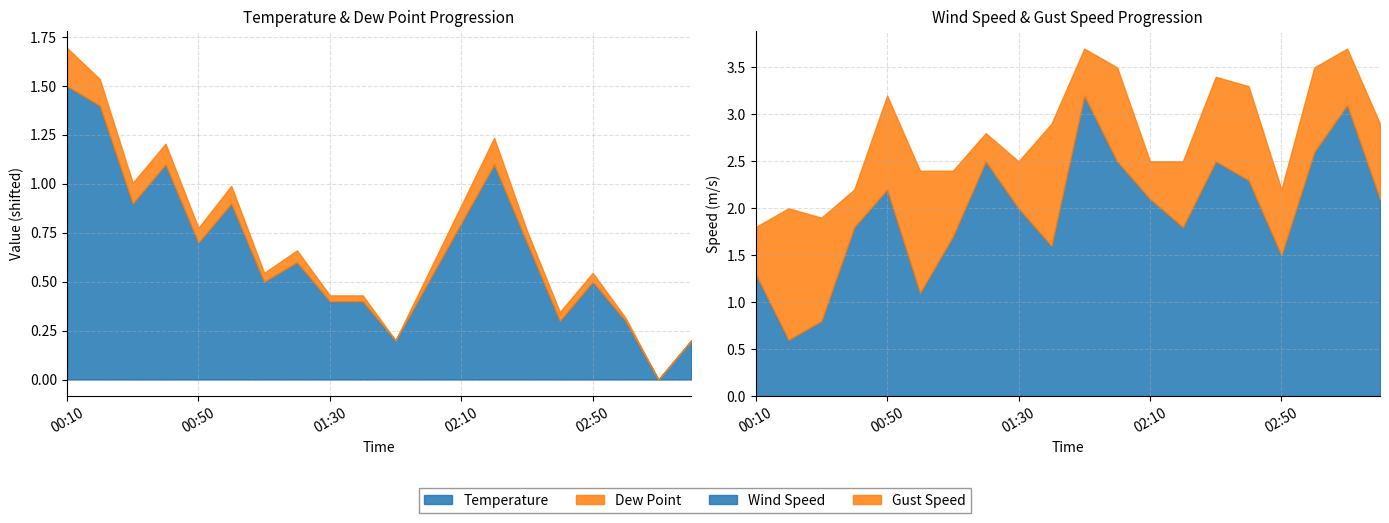

Is it true that Gust Speed equals 1.9 at 00:30?

True